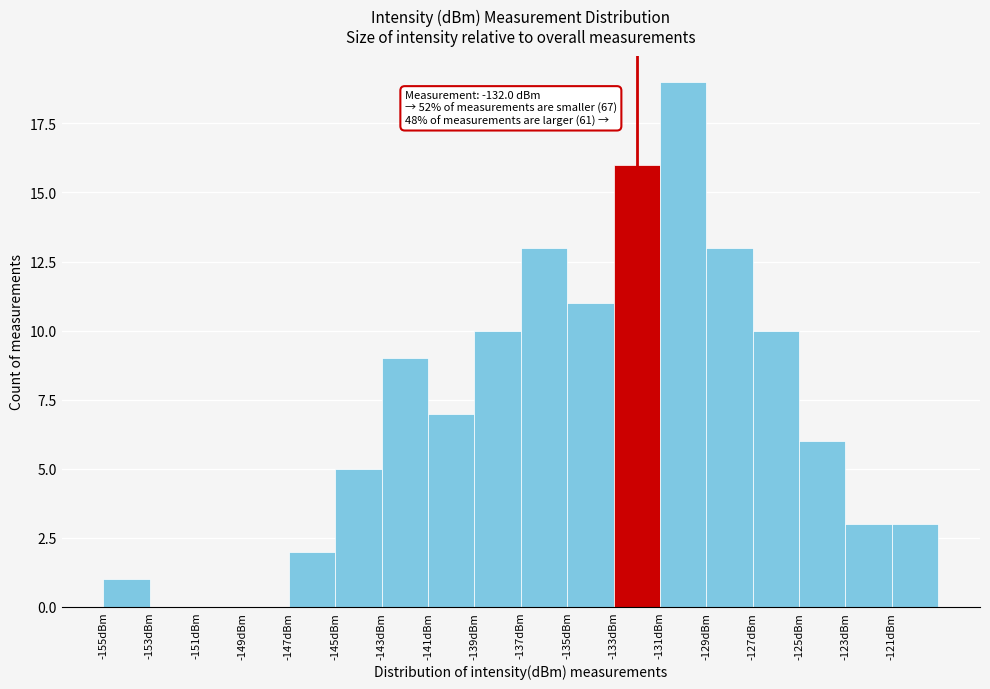

Over which range of the x-axis is the bar tallest?

-131 to -129